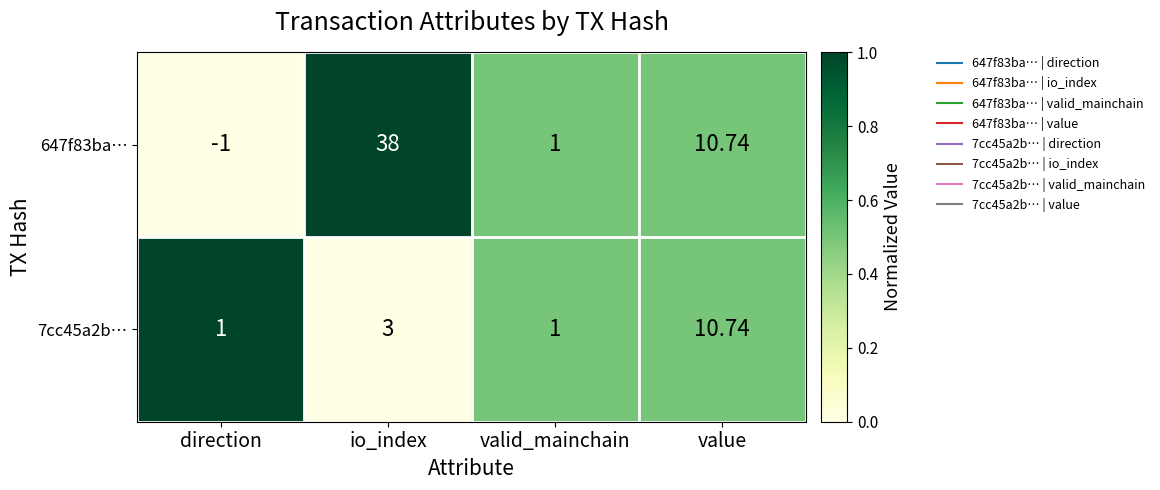

At which category is the sum across all series the highest?

io_index